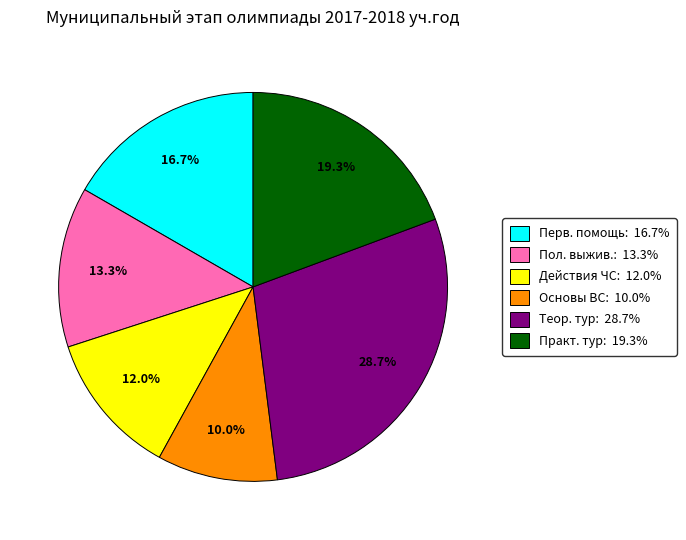

Rank the categories by value from lowest to highest.

Основы ВС: 10.0%, Действия ЧС: 12.0%, Пол. выжив.: 13.3%, Перв. помощь: 16.7%, Практ. тур: 19.3%, Теор. тур: 28.7%